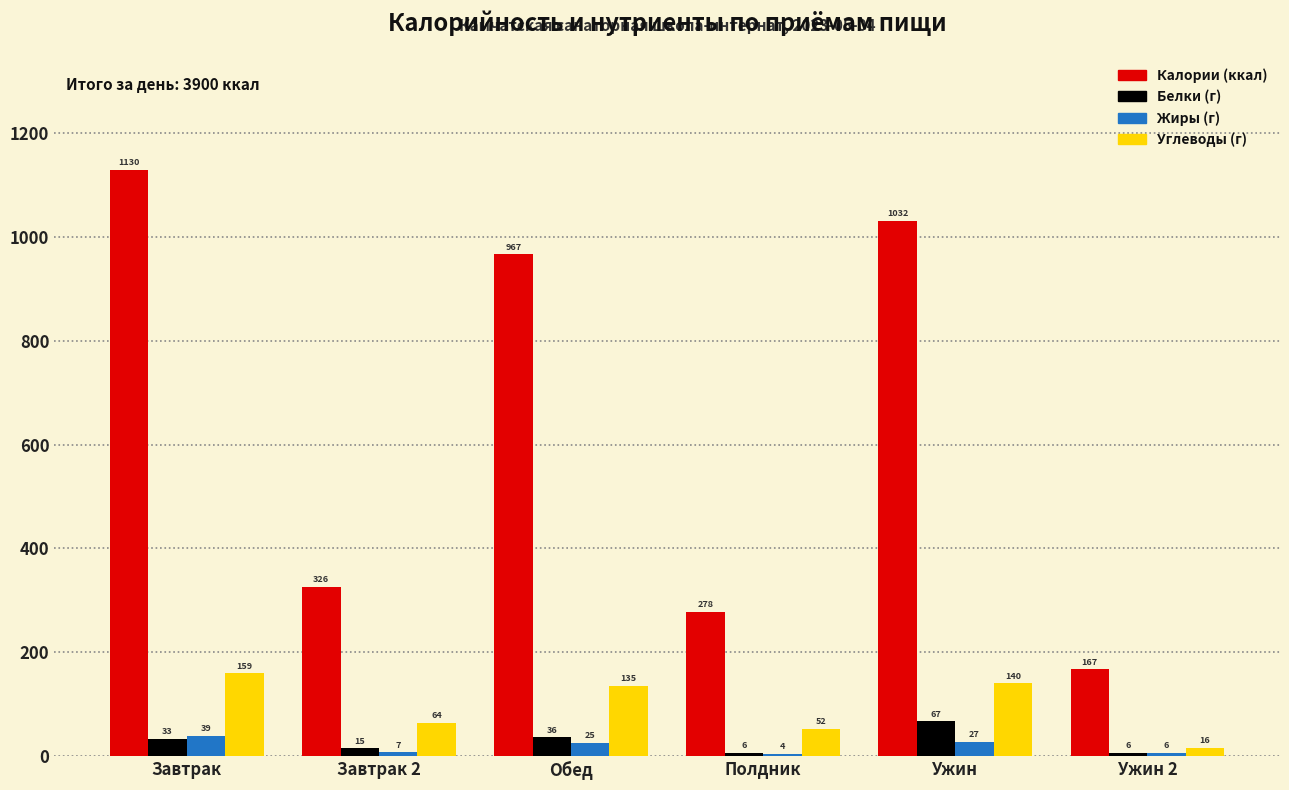

Reading left to right, what are all the values shown in this chart?

Калории (ккал): Завтрак=1130	Завтрак 2=326	Обед=967	Полдник=278	Ужин=1032	Ужин 2=167
Белки (г): Завтрак=33	Завтрак 2=15	Обед=36	Полдник=6	Ужин=67	Ужин 2=6
Жиры (г): Завтрак=39	Завтрак 2=7	Обед=25	Полдник=4	Ужин=27	Ужин 2=6
Углеводы (г): Завтрак=159	Завтрак 2=64	Обед=135	Полдник=52	Ужин=140	Ужин 2=16